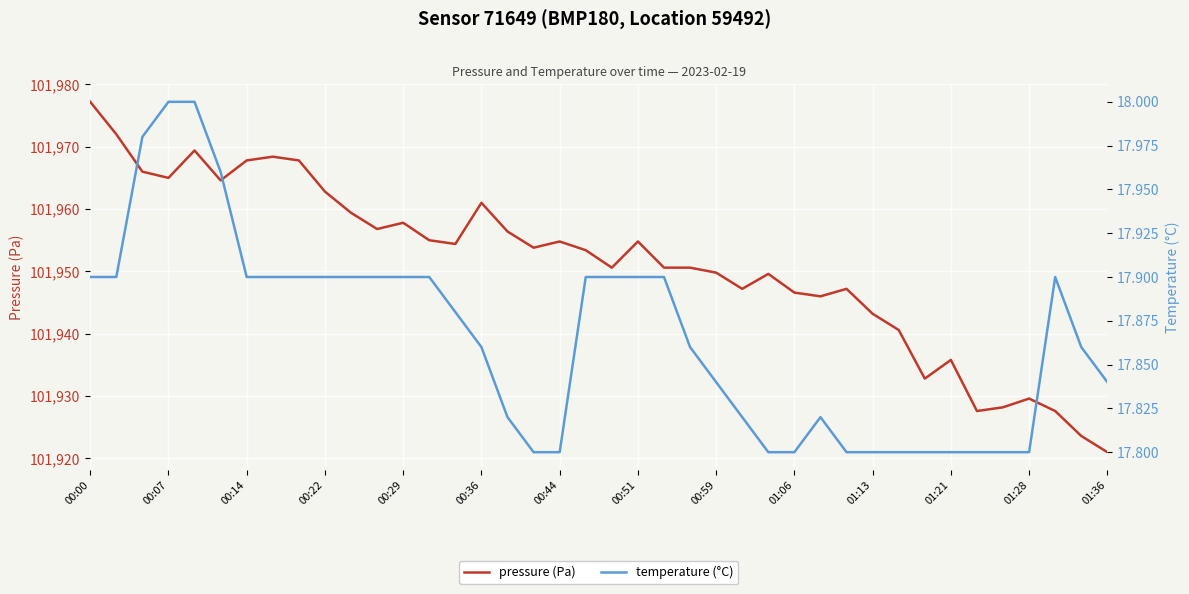

At how many categories does at least one series exceed 80403?

40